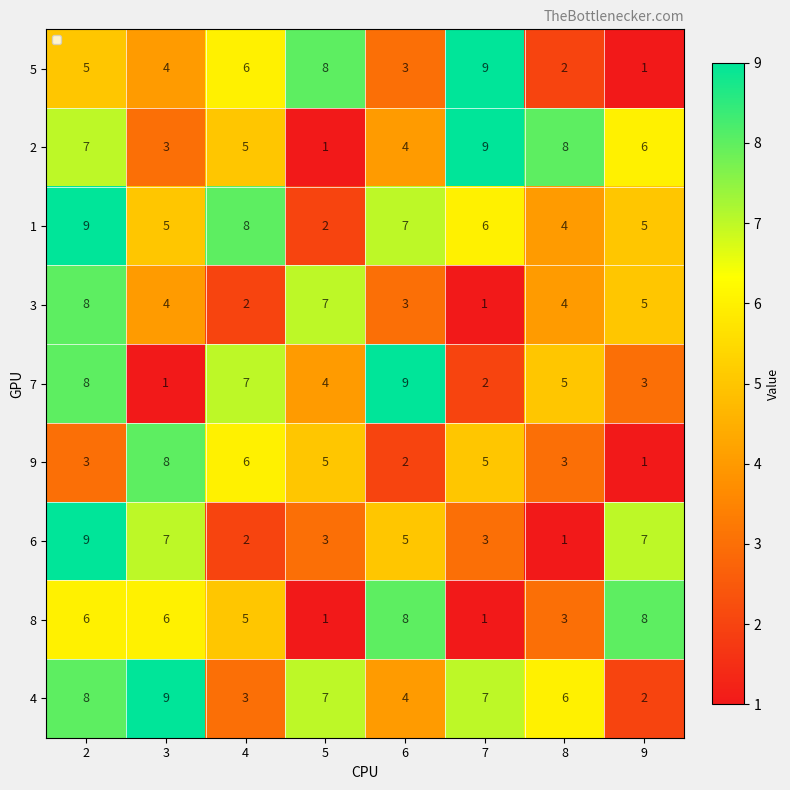

How many categories are shown in the chart?

8